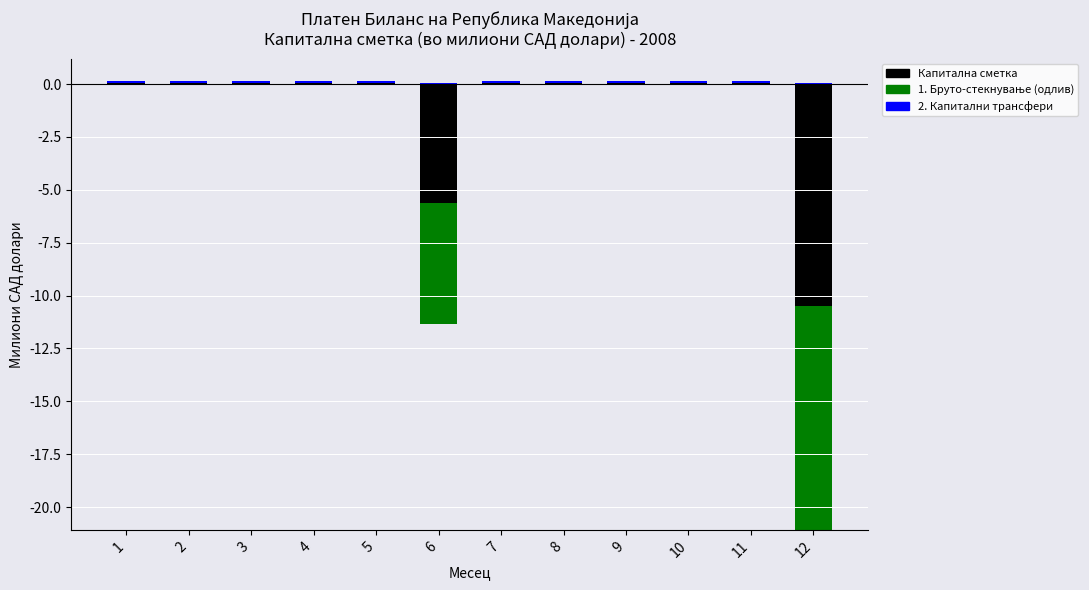

At which category is the sum across all series the highest?

10